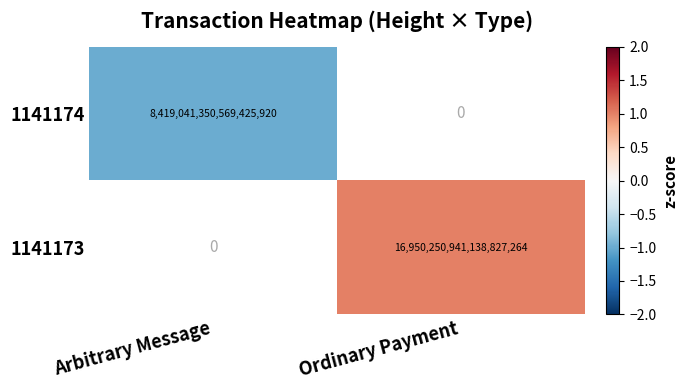

True or false: 1141174 has a value of 8419041350569425920 at Arbitrary Message.

True